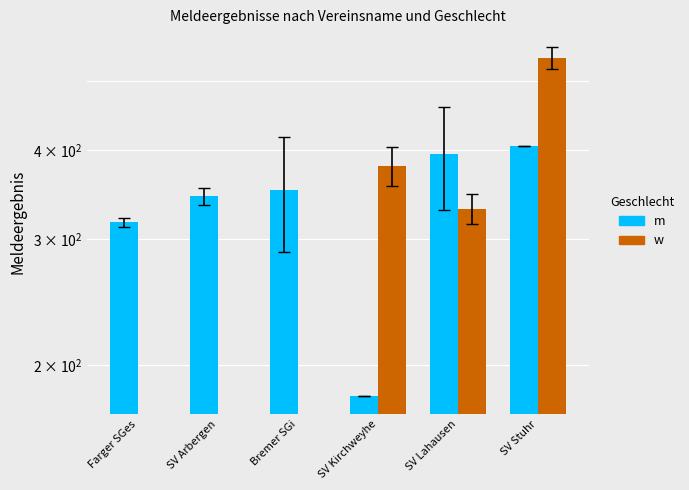

Reading left to right, what are all the values shown in this chart?

m: 316.9	344.5	352.0	180.9	394.5	404.4
w: 0.0	0.0	0.0	379.8	330.9	537.7